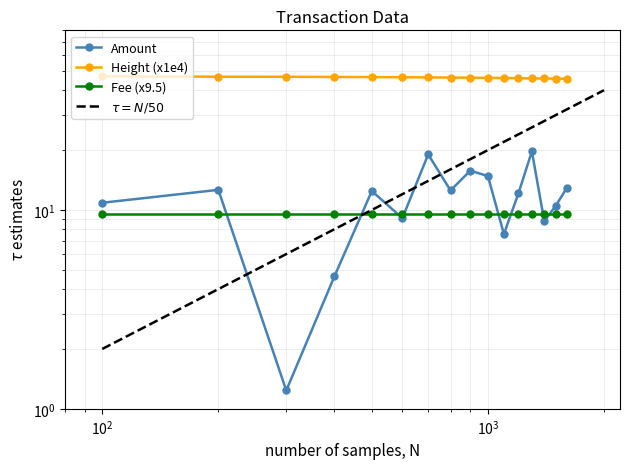

How many categories are shown in the chart?

16